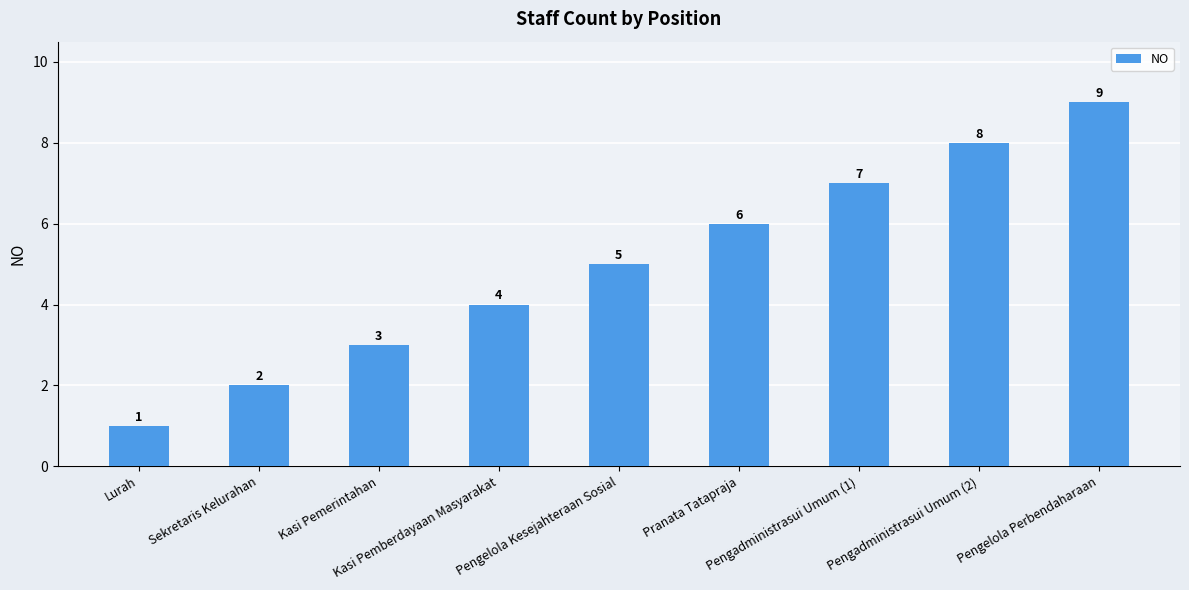

What is the greatest value displayed?

9